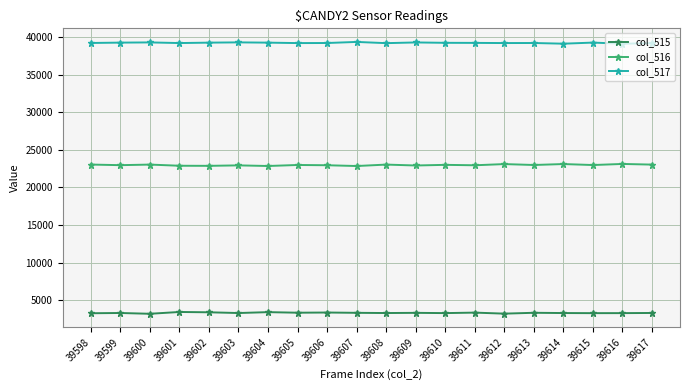

What is the difference between the highest and lowest values at 39601?

35786